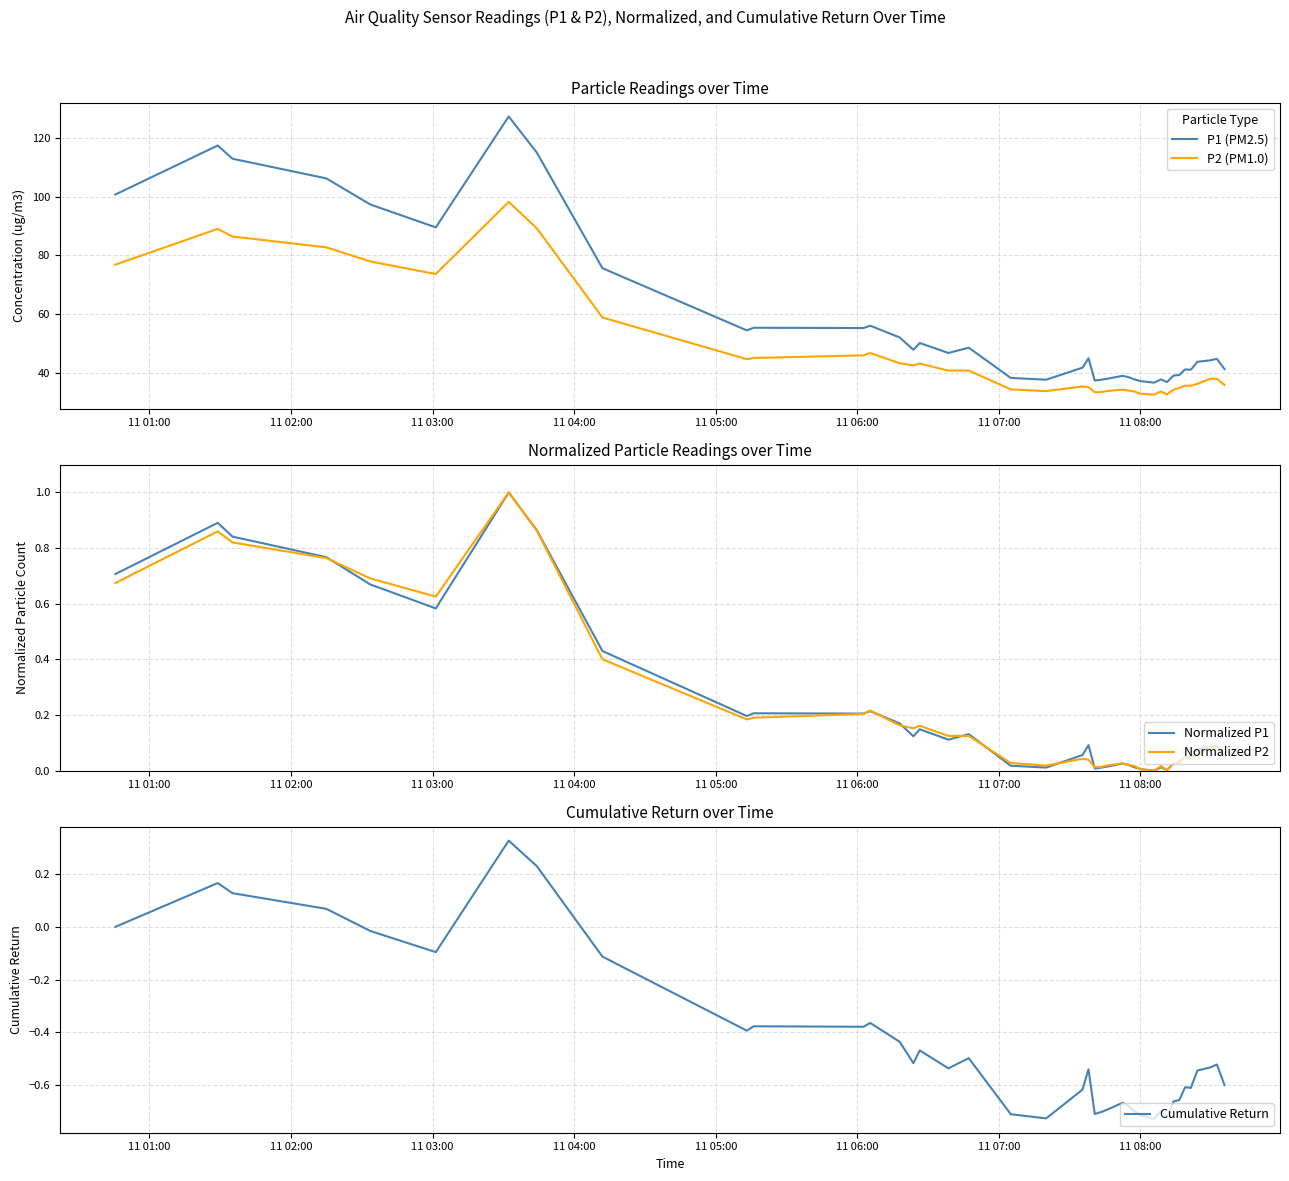

Rank the series by their maximum value, from highest to lowest.

P1 (PM2.5), P2 (PM1.0), Normalized P1, Normalized P2, Cumulative Return